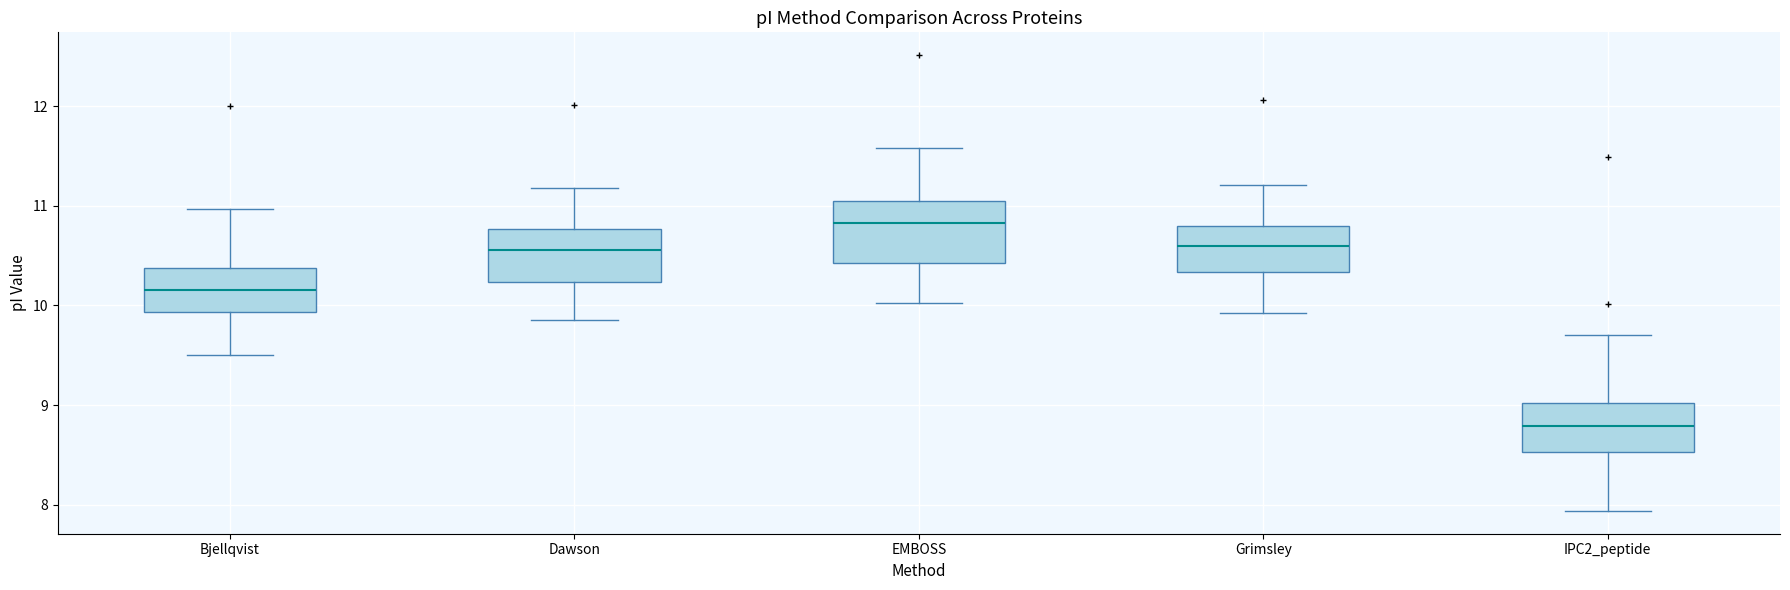

Where is the upper edge of the box for Dawson on the y-axis? The values are not printed on the chart, so give them approximately, as read against the axis.

10.8